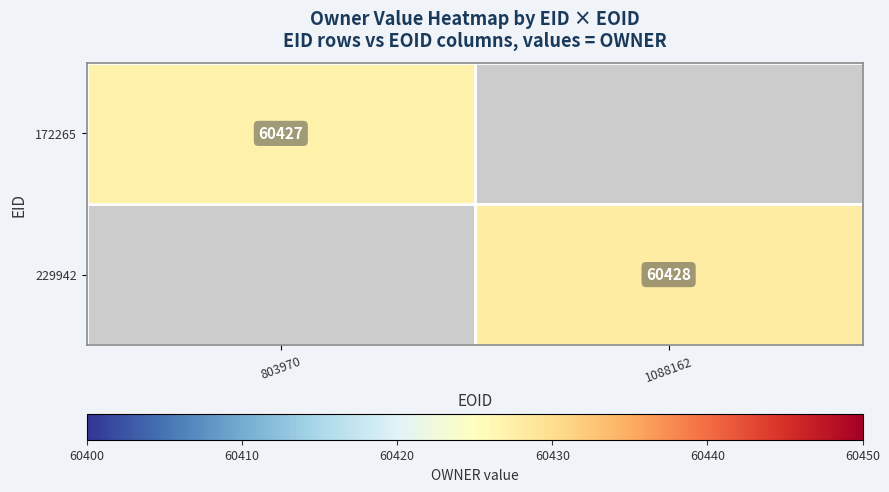

How many distinct data groups are displayed?

2